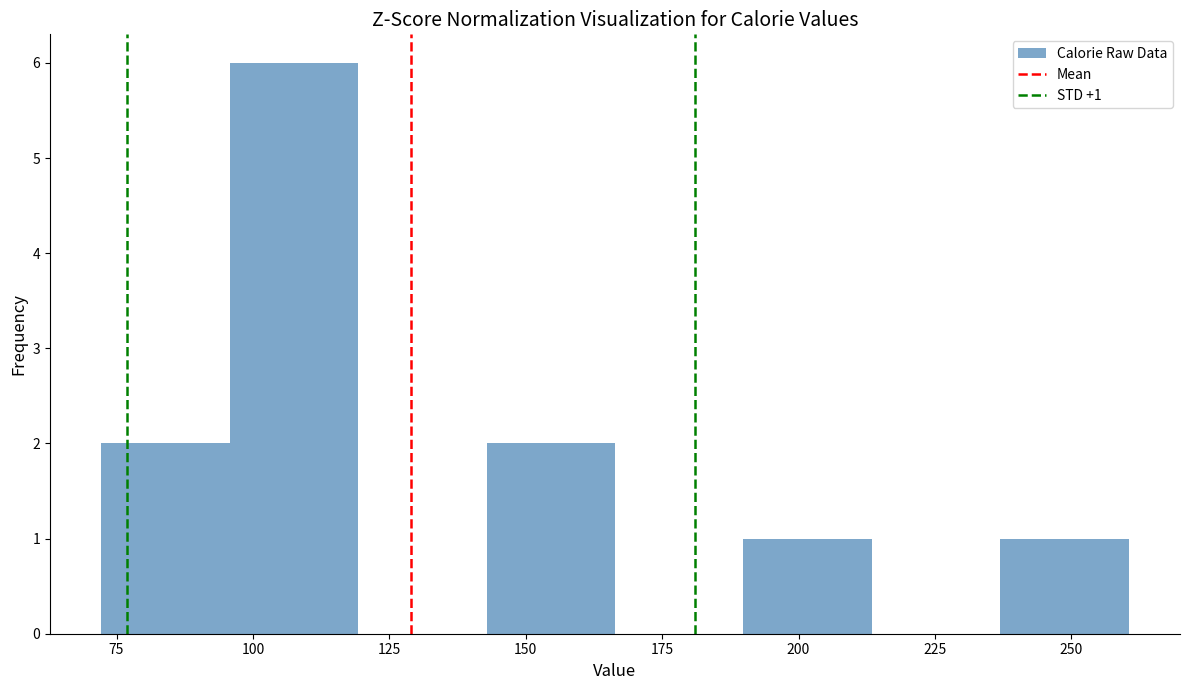

Over which range of the x-axis is the bar tallest?

95 to 120